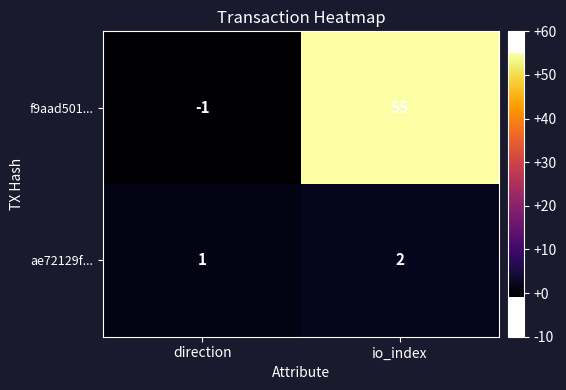

Which series has the widest spread of values?

f9aad501...